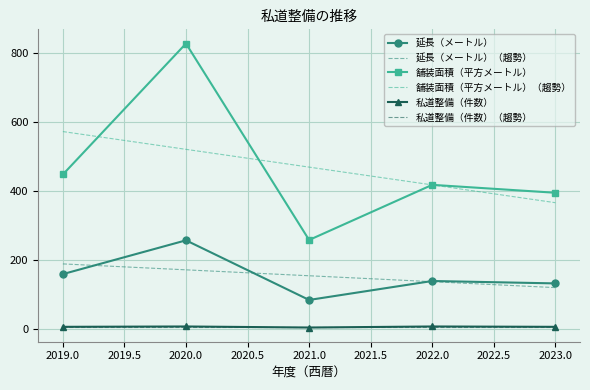

List the labels in order of 舗装面積（平方メートル）（趨勢） value, smallest first.

2023.0, 2022.0, 2021.0, 2020.0, 2019.0